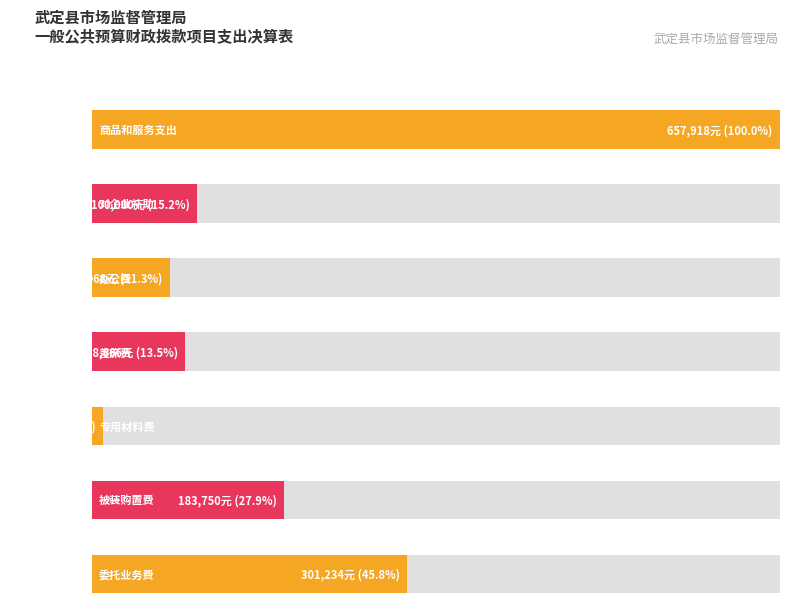

What is the average value?

202262